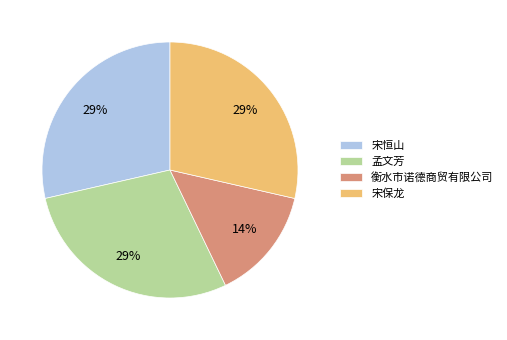

Approximately how many times larger is the value at 衡水市诺德商贸有限公司 compared to 宋保龙?

0.5